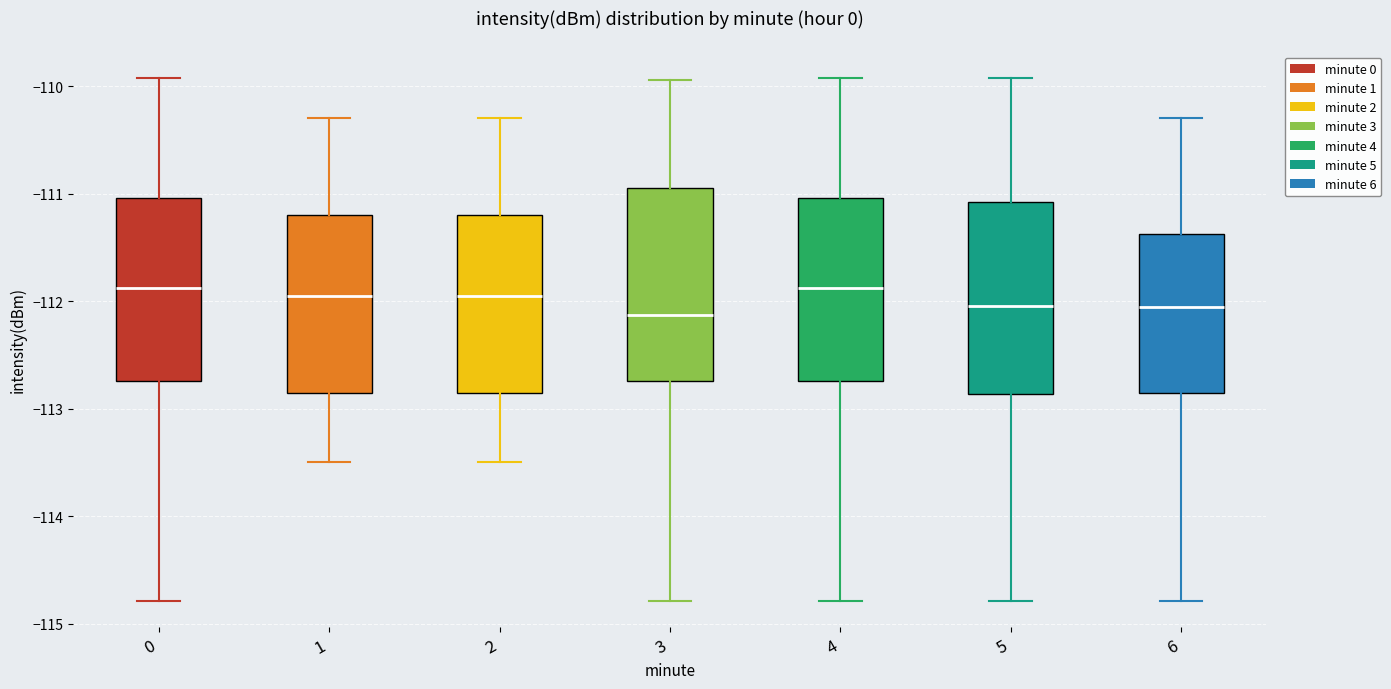

Reading left to right, read every box against the y-axis: the position of its median line, the range the box covers, and the ends of its whiskers. The values are not printed on the chart, so give them approximately, as read against the axis.

0: median -111.9, box -112.7 to -111.0, whiskers -114.8 to -109.9
1: median -111.9, box -112.8 to -111.2, whiskers -113.5 to -110.3
2: median -111.9, box -112.8 to -111.2, whiskers -113.5 to -110.3
3: median -112.1, box -112.7 to -110.9, whiskers -114.8 to -109.9
4: median -111.9, box -112.7 to -111.0, whiskers -114.8 to -109.9
5: median -112.0, box -112.9 to -111.1, whiskers -114.8 to -109.9
6: median -112.0, box -112.8 to -111.4, whiskers -114.8 to -110.3